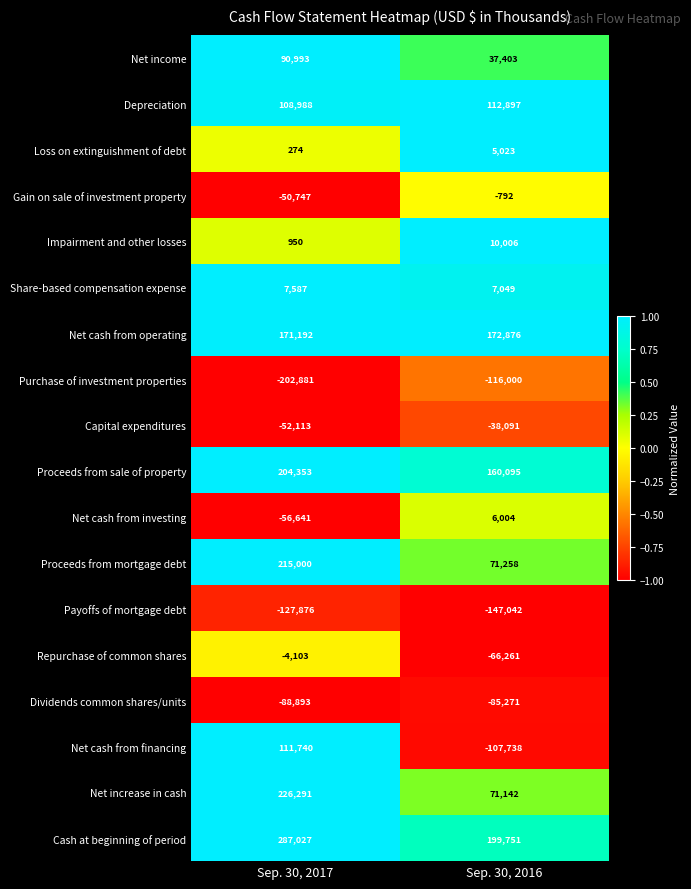

At how many categories does at least one series exceed 0?

2